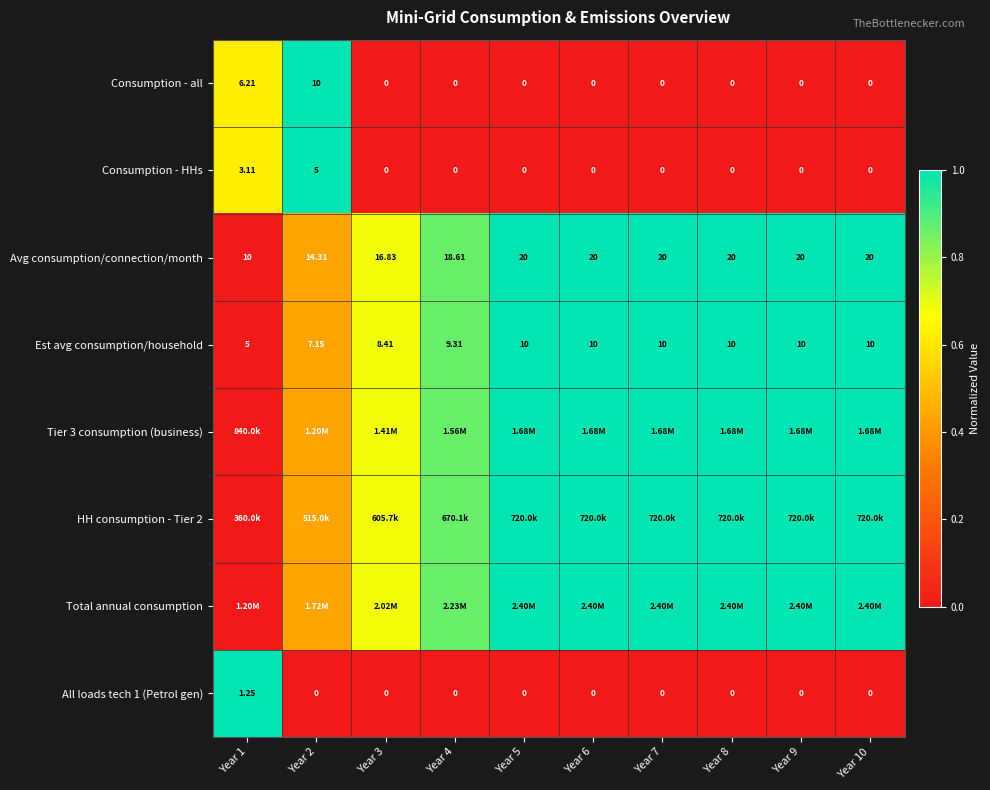

At how many categories does at least one series exceed 0?

10